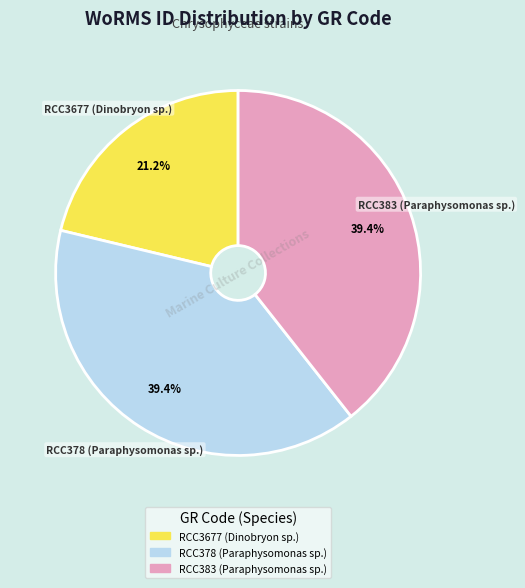

To the nearest percent, what portion does RCC3677 (Dinobryon sp.) represent?

21%